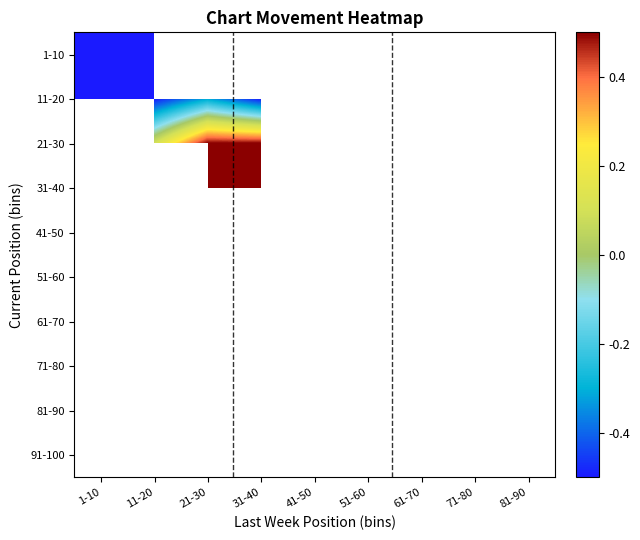

Rank the series by their maximum value, from lowest to highest.

1-10, 11-20, 21-30, 31-40, 41-50, 51-60, 61-70, 71-80, 81-90, 91-100